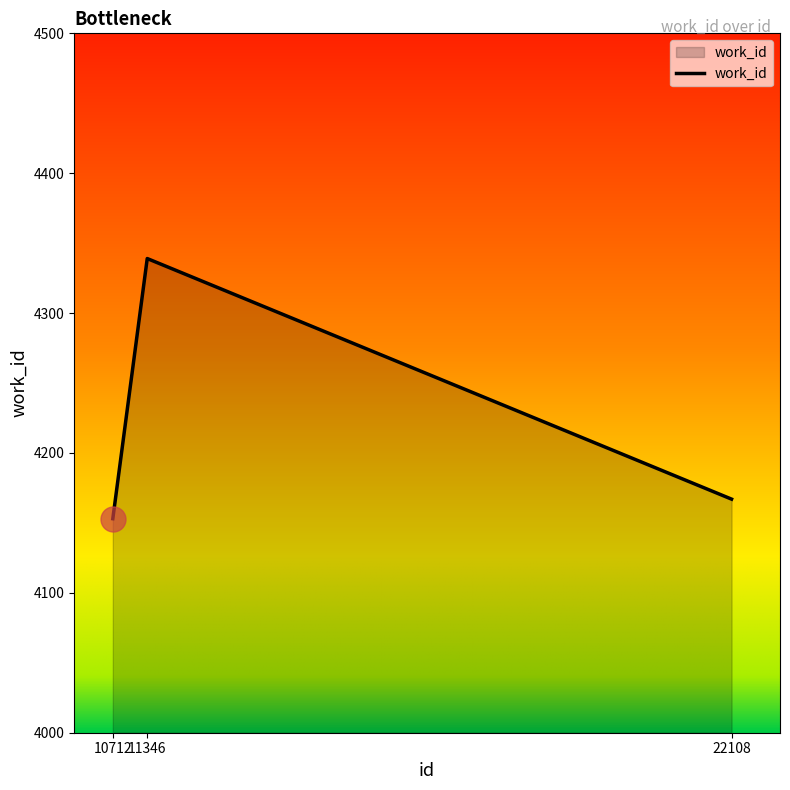

Which category has the highest value across all series?

11346